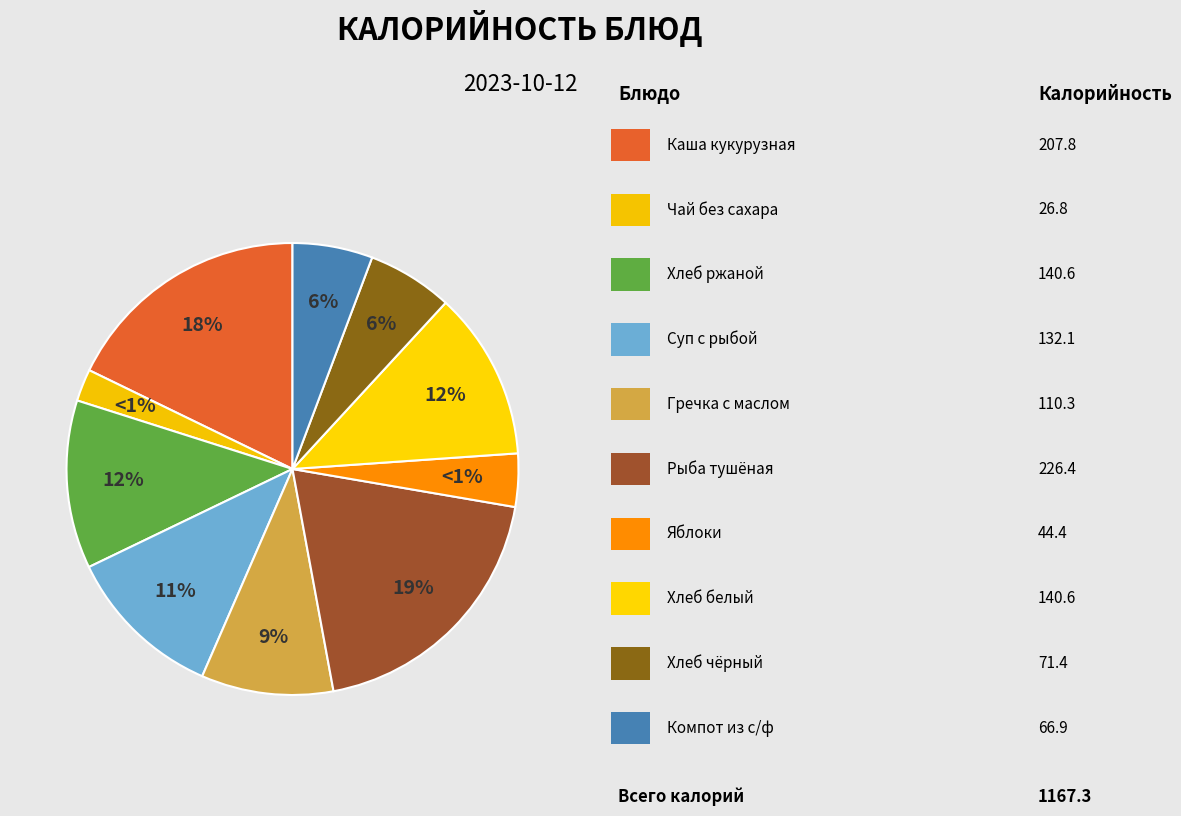

To the nearest percent, what is the average slice percentage?

10%